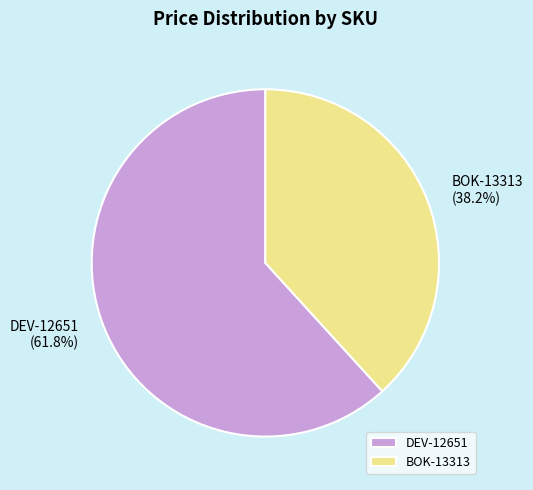

Is it true that BOK-13313 is 38% of the pie?

True